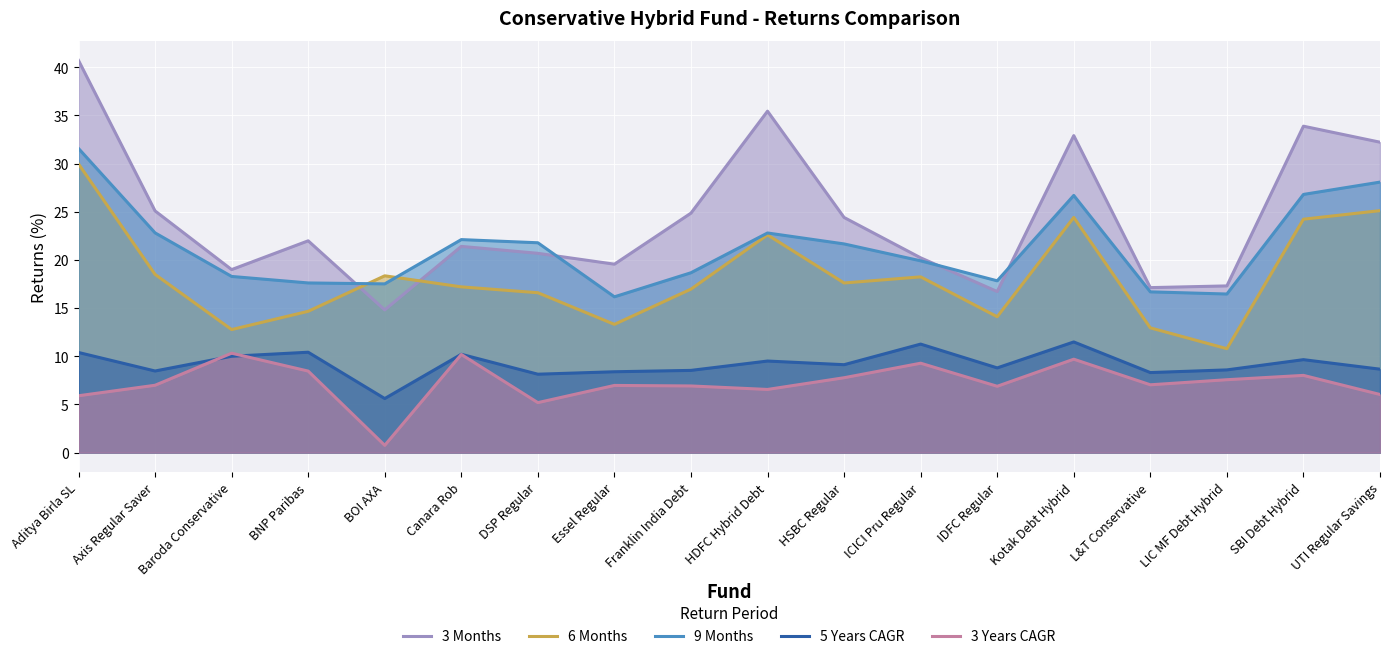

Between HDFC Hybrid Debt and Kotak Debt Hybrid, which is larger?

HDFC Hybrid Debt